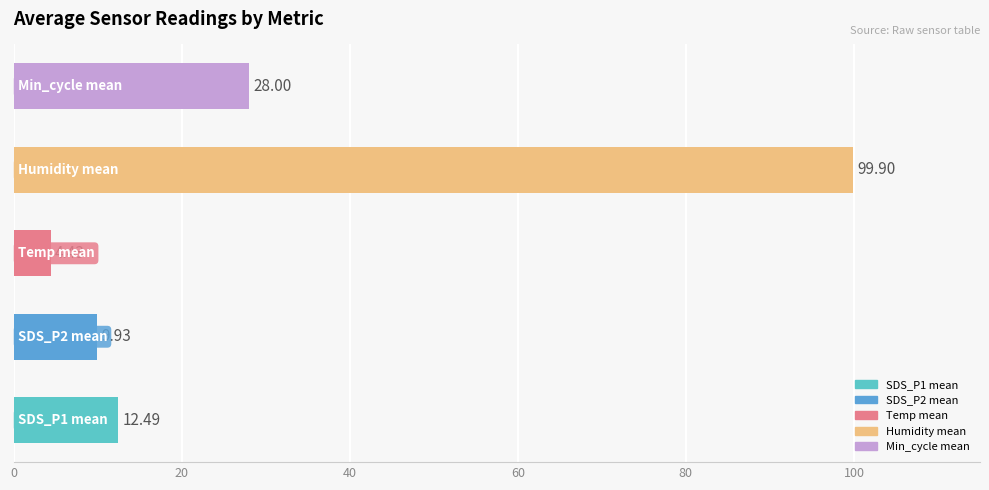

What is the difference between the second highest and minimum values?

23.6